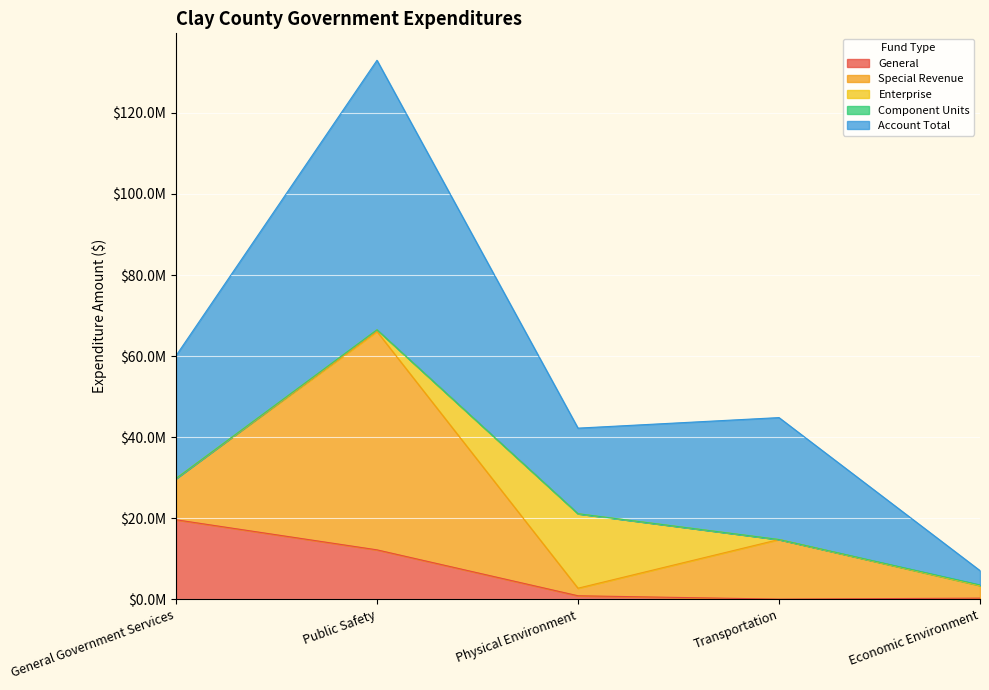

True or false: Special Revenue and Component Units intersect in this chart.

False